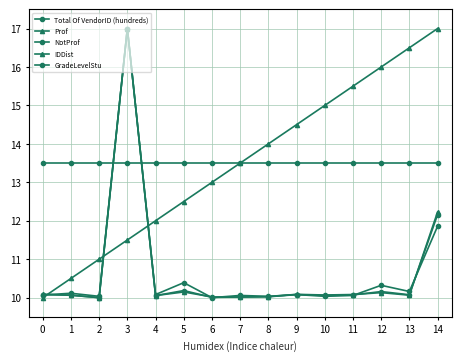

At how many categories does at least one series exceed 13?

15